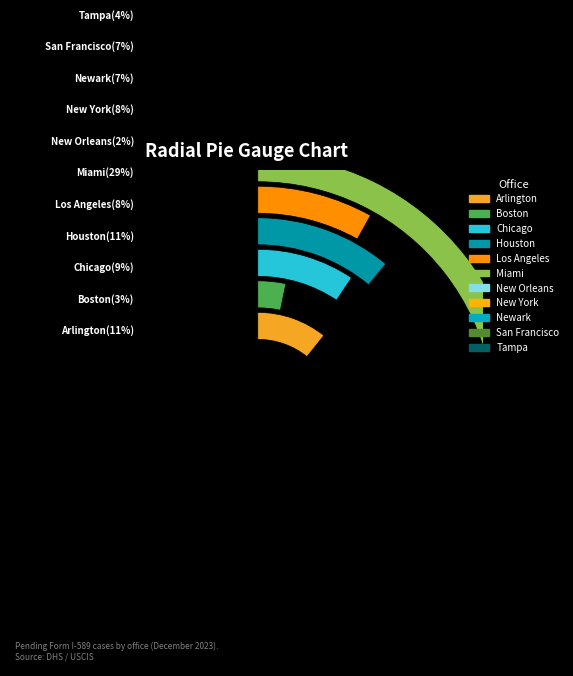

Combined, what portion of the pie is Tampa and Houston?

15.3%